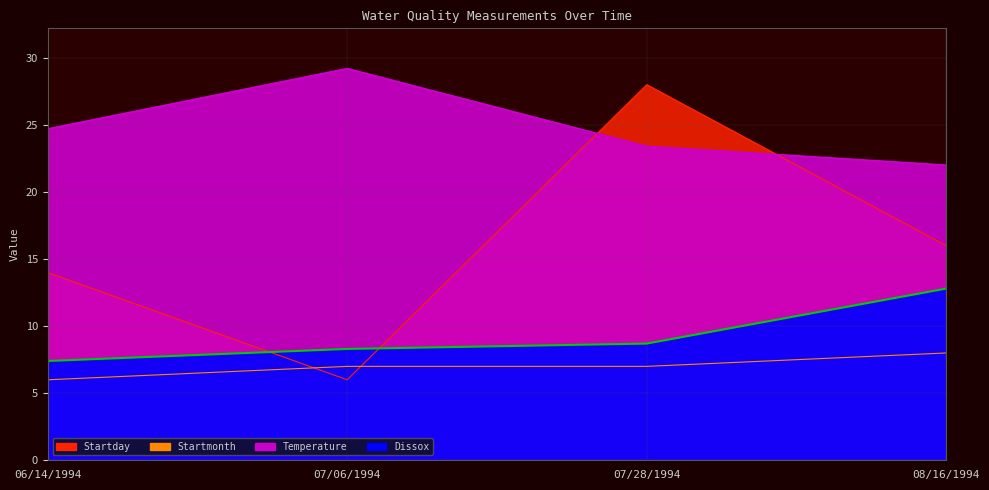

Is it true that Dissox equals 8.7 at 07/28/1994?

True